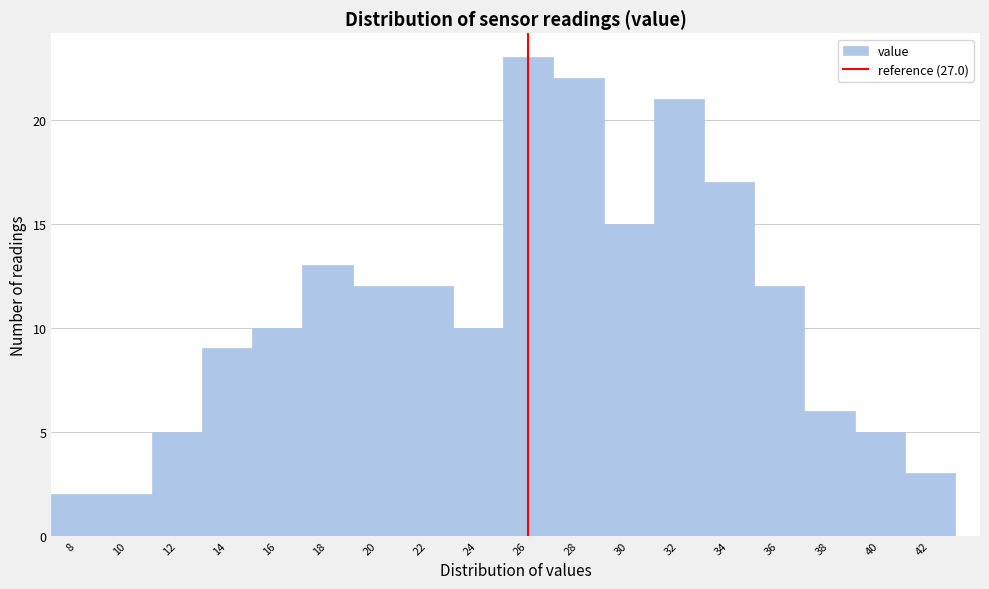

Reading right to left, what are all the values shown in this chart?

3	5	6	12	17	21	15	22	23	10	12	12	13	10	9	5	2	2